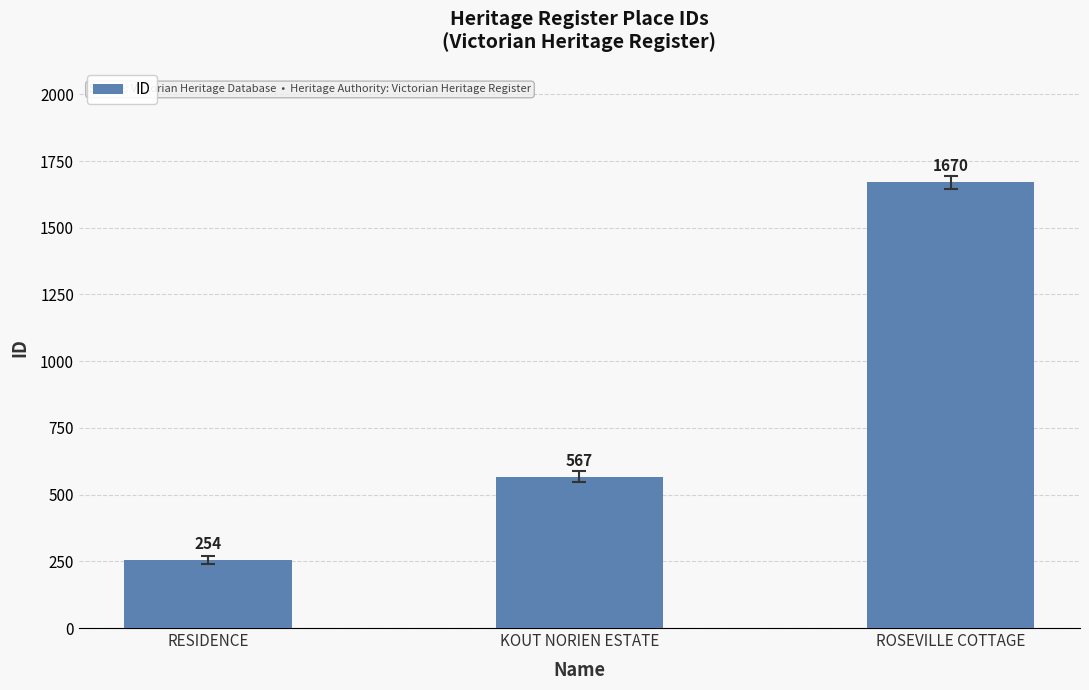

What is the difference between the maximum and minimum values?

1416